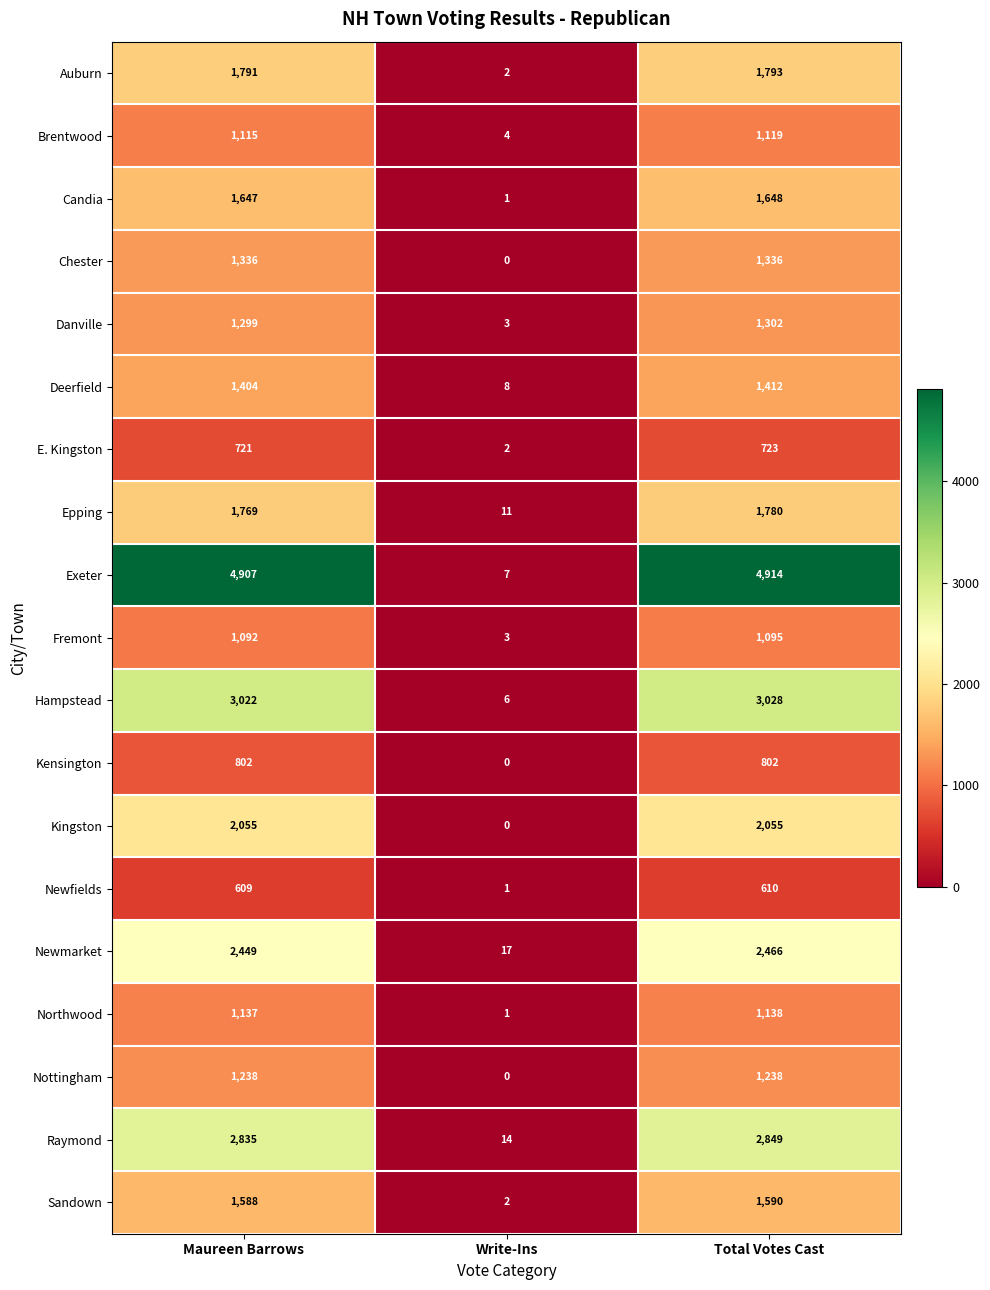

List the labels in order of Deerfield value, largest first.

Total Votes Cast, Maureen Barrows, Write-Ins